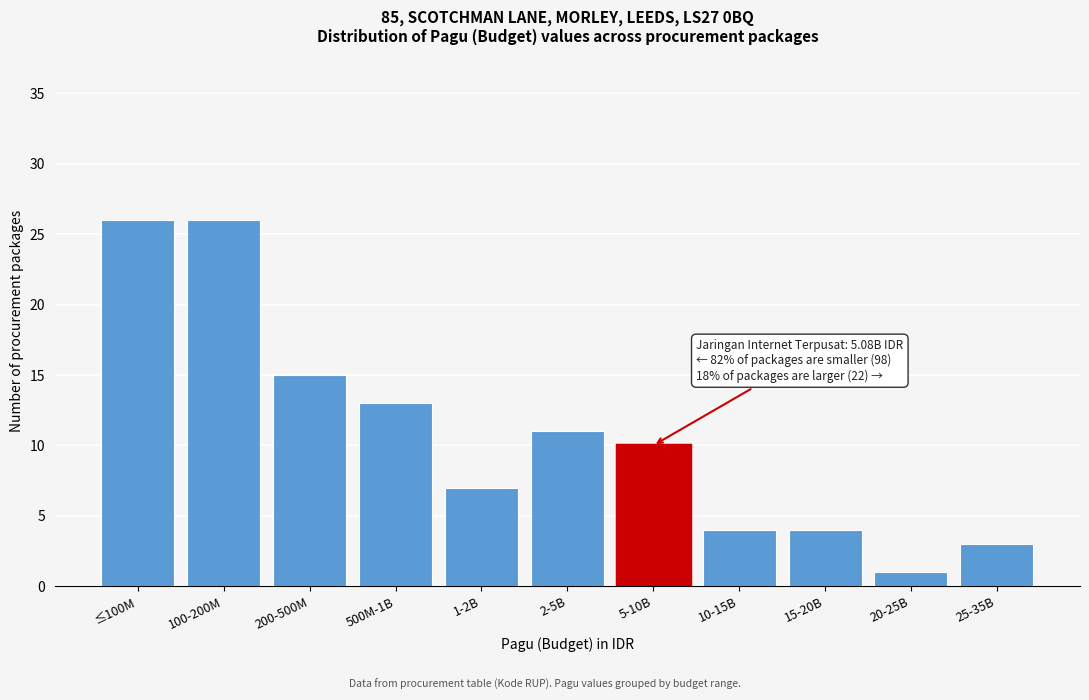

Reading left to right, what are all the values shown in this chart?

26	26	15	13	7	11	10	4	4	1	3